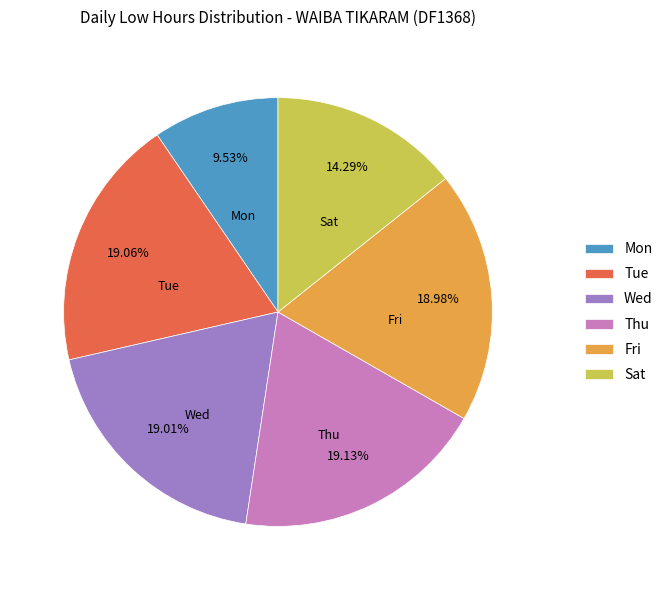

Is there a majority slice in this chart?

No